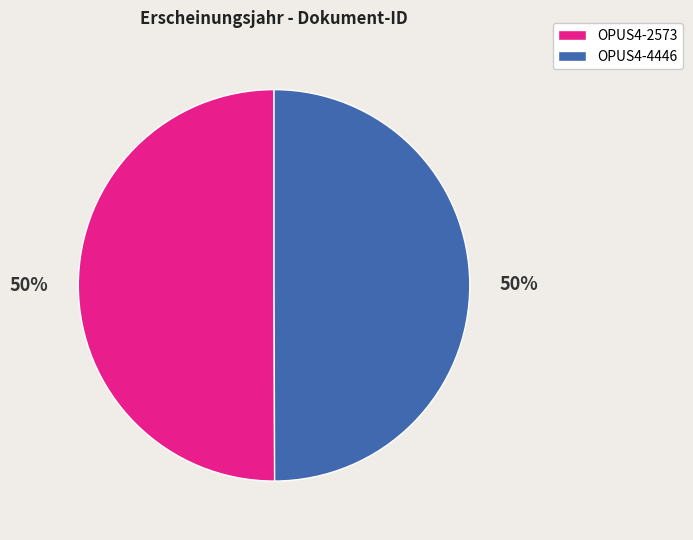

What is the ratio of the value at OPUS4-2573 to the value at OPUS4-4446?

1.0